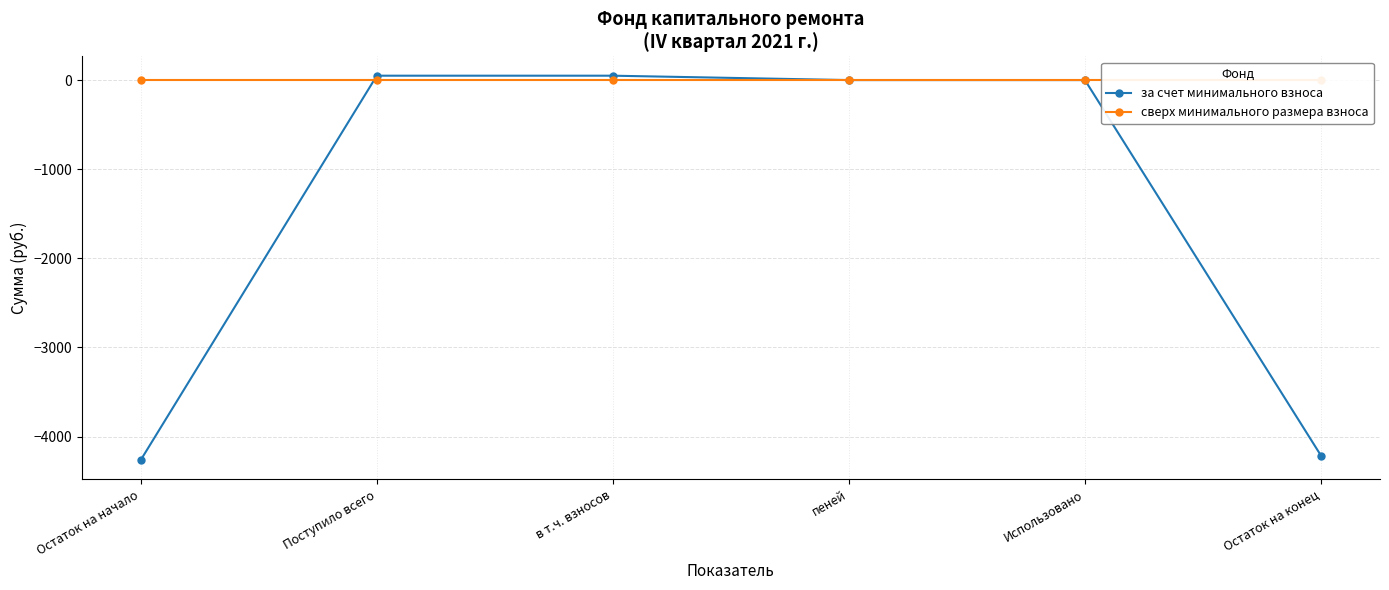

What is the maximum value for за счет минимального взноса?

49.3